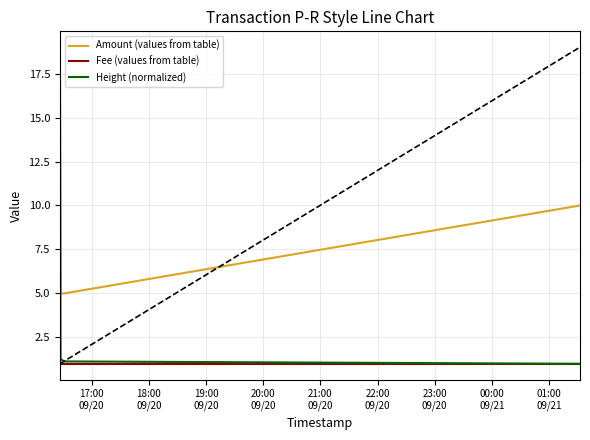

How many lines are shown in the chart?

3